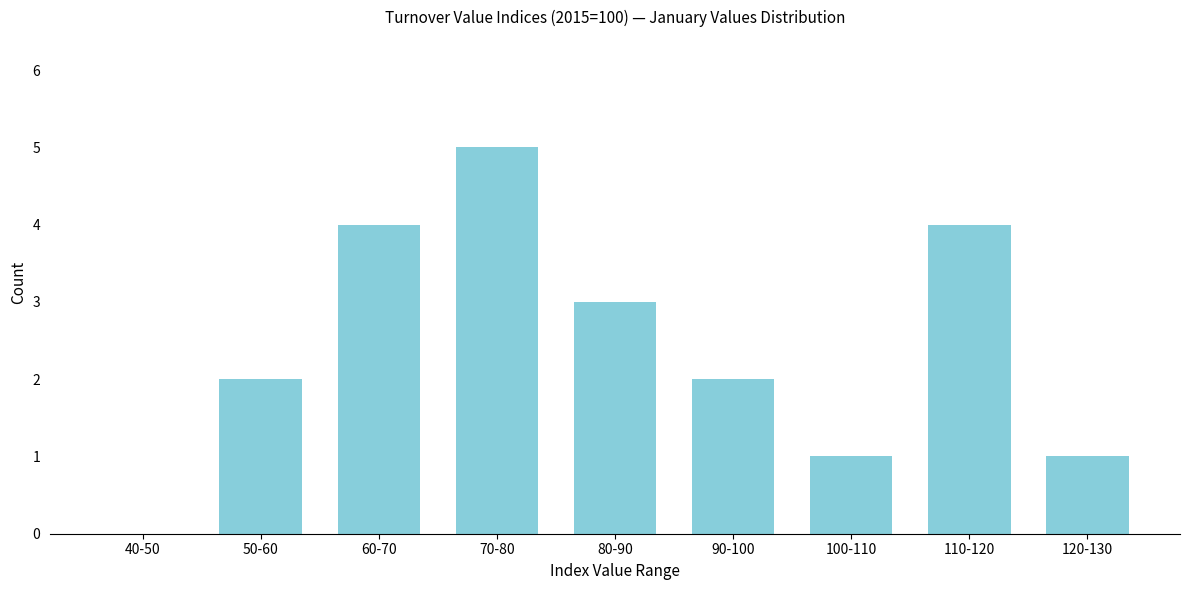

Reading left to right, extract all data points from this chart.

40-50=0	50-60=2	60-70=4	70-80=5	80-90=3	90-100=2	100-110=1	110-120=4	120-130=1